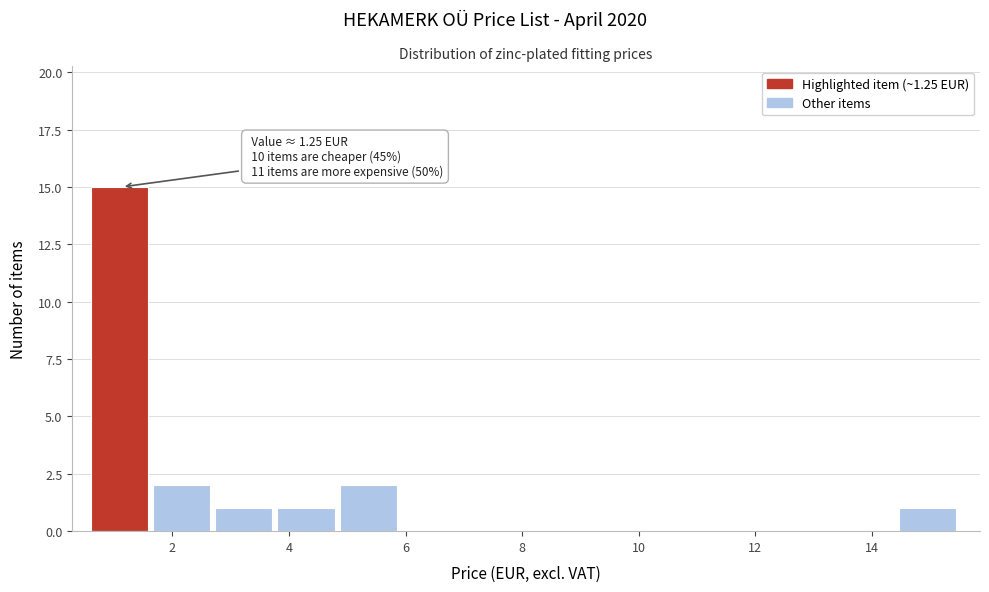

Which range on the x-axis has the tallest bar?

0.6 to 1.6